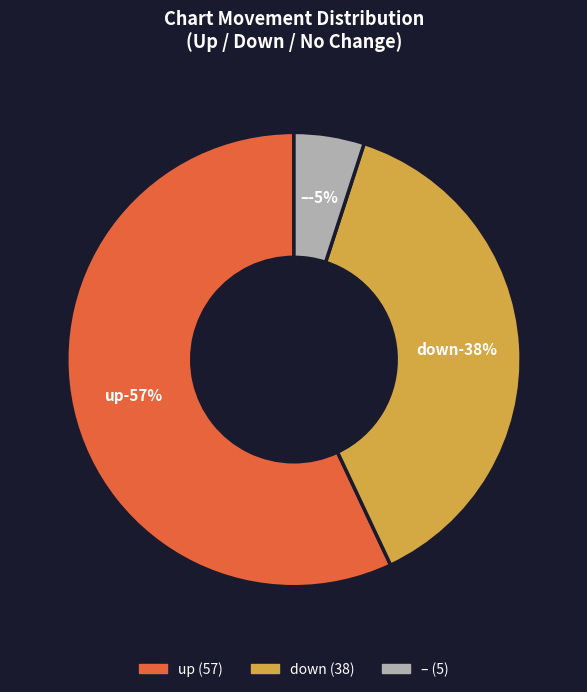

Which slice is the largest?

up